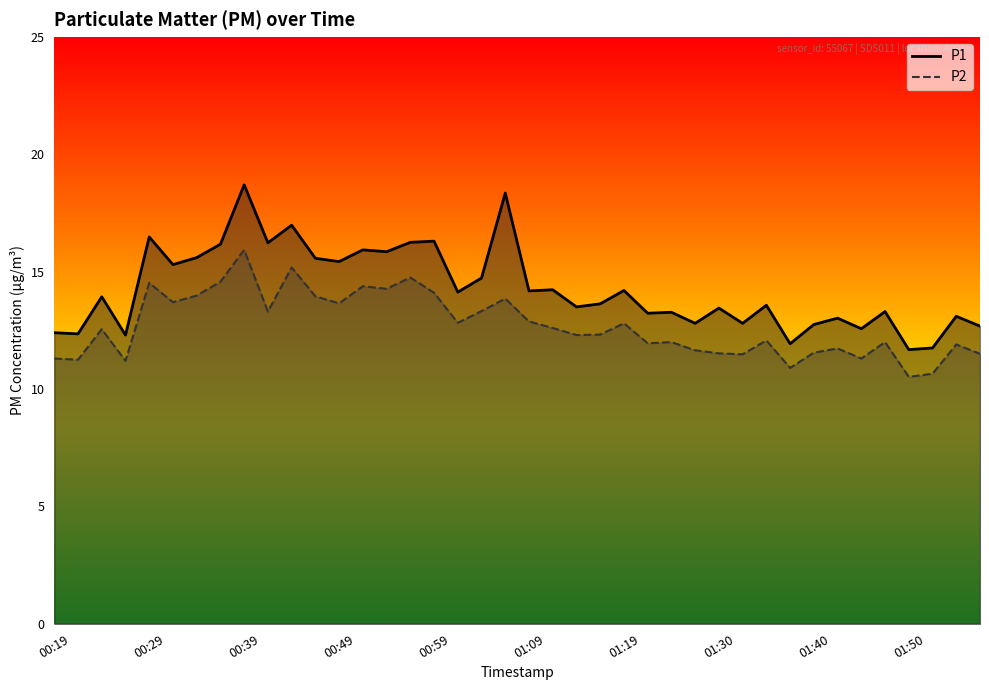

Which has a higher value, 00:34 or 00:46?

00:34